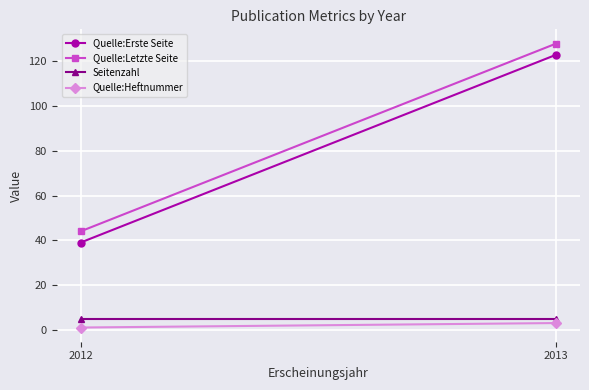

What is the average value of the Quelle:Heftnummer series?

2